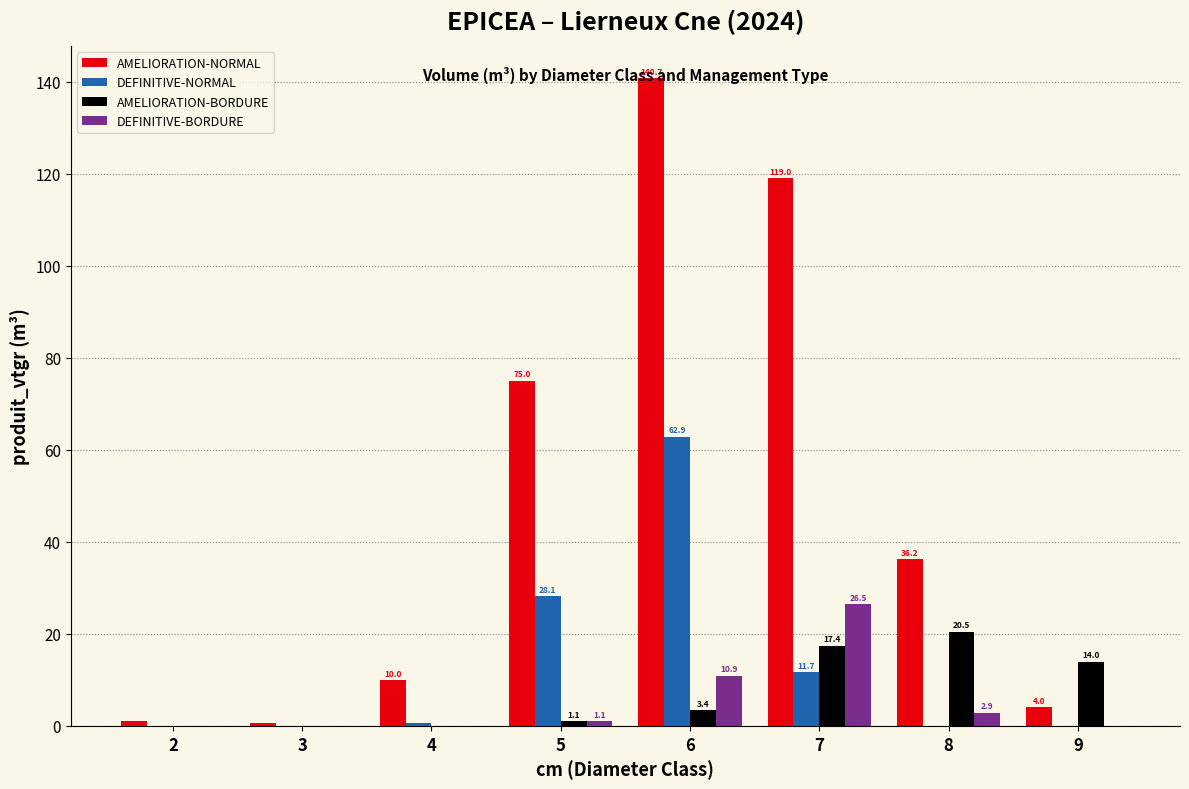

The value of DEFINITIVE-BORDURE at 7 is 14.8. True or false?

False